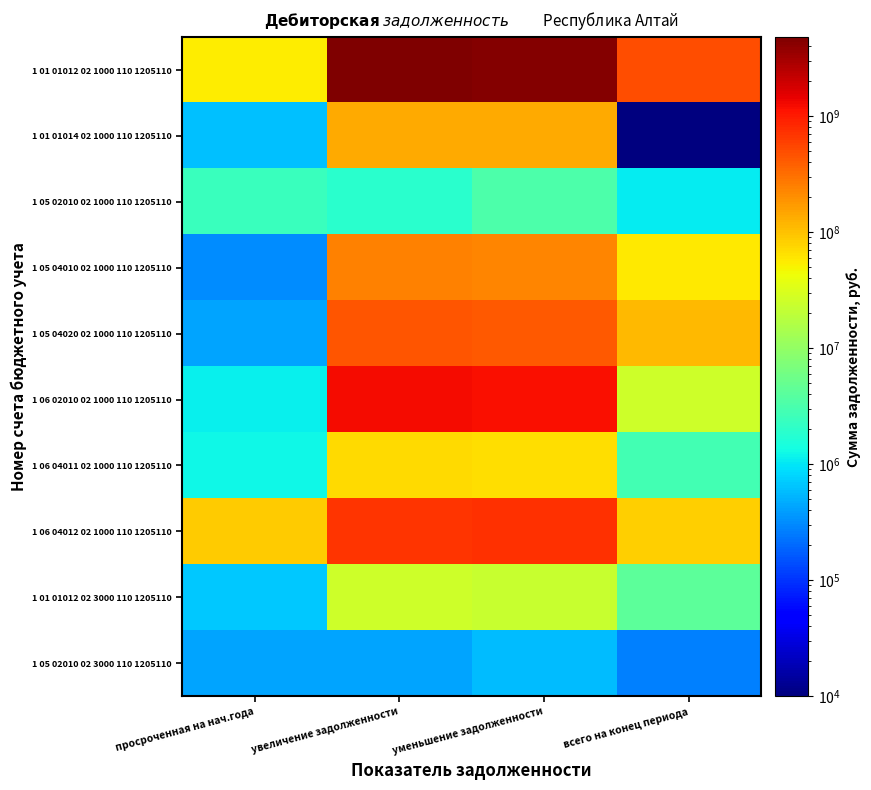

Which category has the highest value across all series?

увеличение задолженности